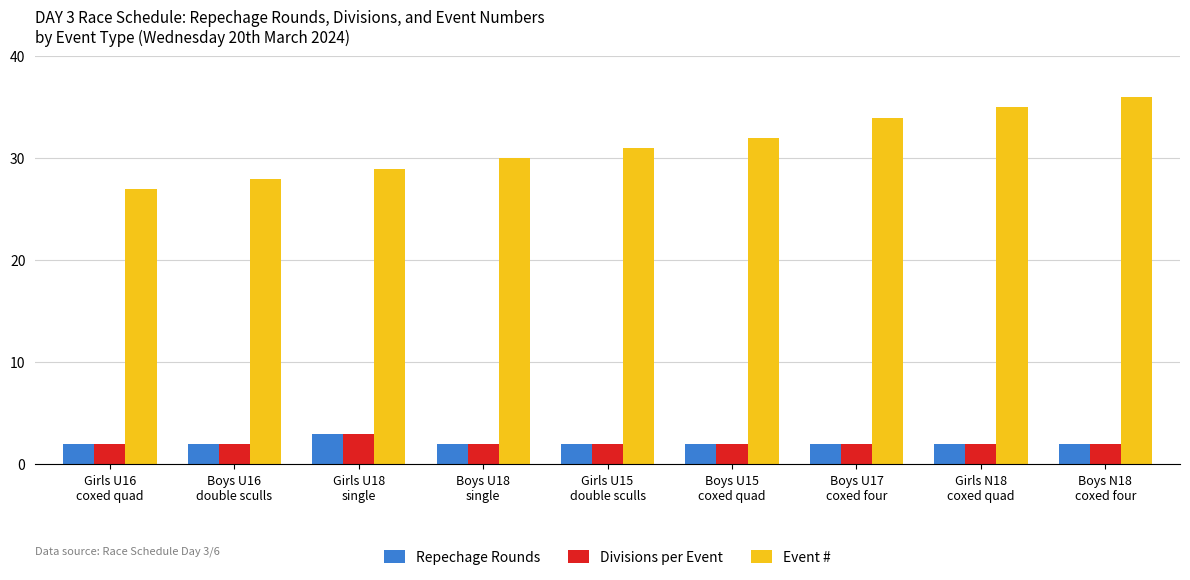

What is the difference between the maximum and minimum values in the Event # series?

9